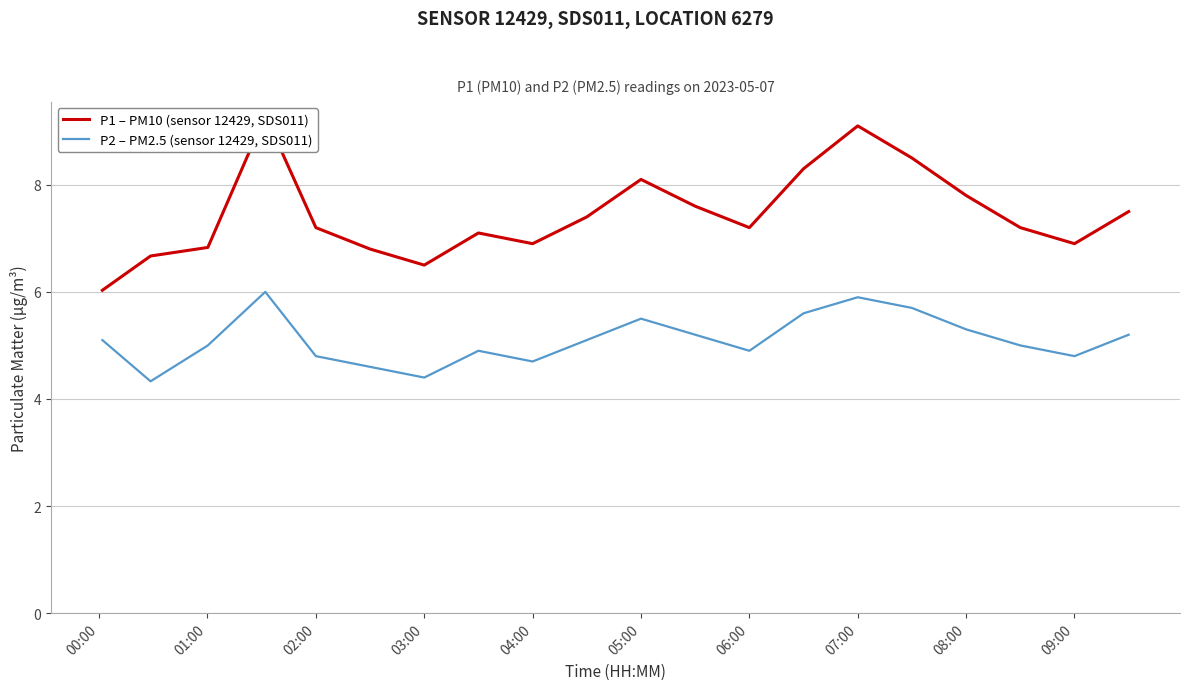

The value of P2 – PM2.5 (sensor 12429, SDS011) at 03:00 is 4.4. True or false?

True